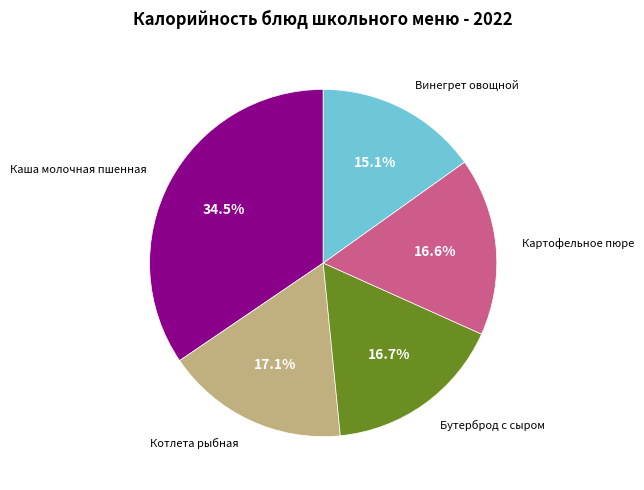

What is the smallest slice in the pie chart?

Винегрет овощной